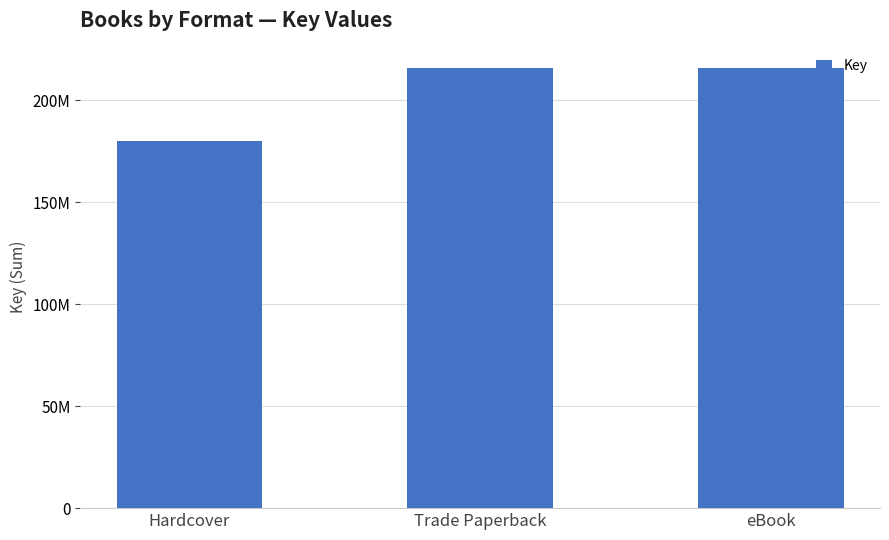

What is the value of the 2nd bar from the left?

215487013